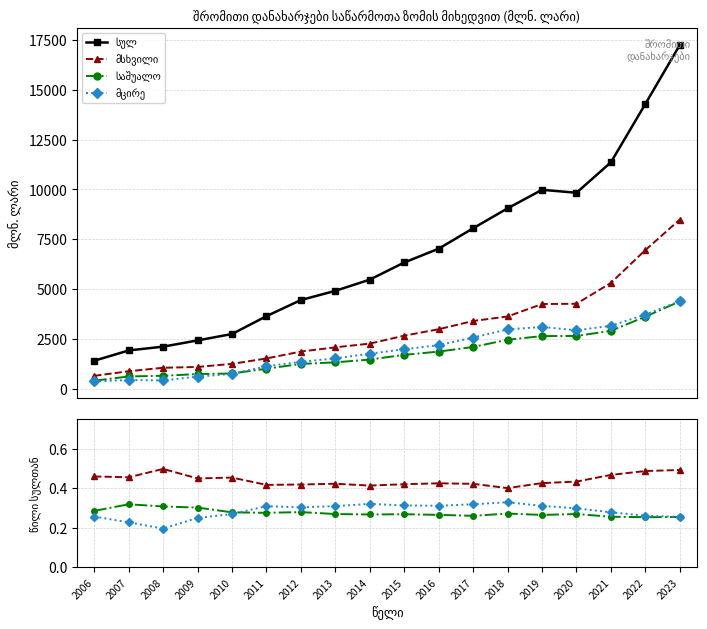

Reading right to left, list all the values displayed in this chart.

სულ: 17245.4	14283.9	11357.8	9828.1	9977.2	9046.4	8046.4	7022.2	6329.6	5470.6	4907.2	4446.6	3636.9	2741.0	2419.0	2106.6	1916.4	1400.1
მსხვილი: 0.5	0.5	0.5	0.4	0.4	0.4	0.4	0.4	0.4	0.4	0.4	0.4	0.4	0.5	0.4	0.5	0.5	0.5
საშუალო: 0.3	0.3	0.3	0.3	0.3	0.3	0.3	0.3	0.3	0.3	0.3	0.3	0.3	0.3	0.3	0.3	0.3	0.3
მცირე: 0.3	0.3	0.3	0.3	0.3	0.3	0.3	0.3	0.3	0.3	0.3	0.3	0.3	0.3	0.2	0.2	0.2	0.3